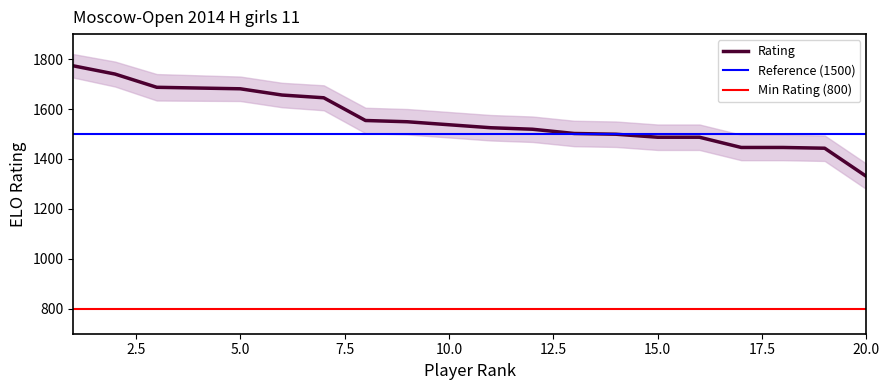

Where is the data nearest to the value 1551?

9